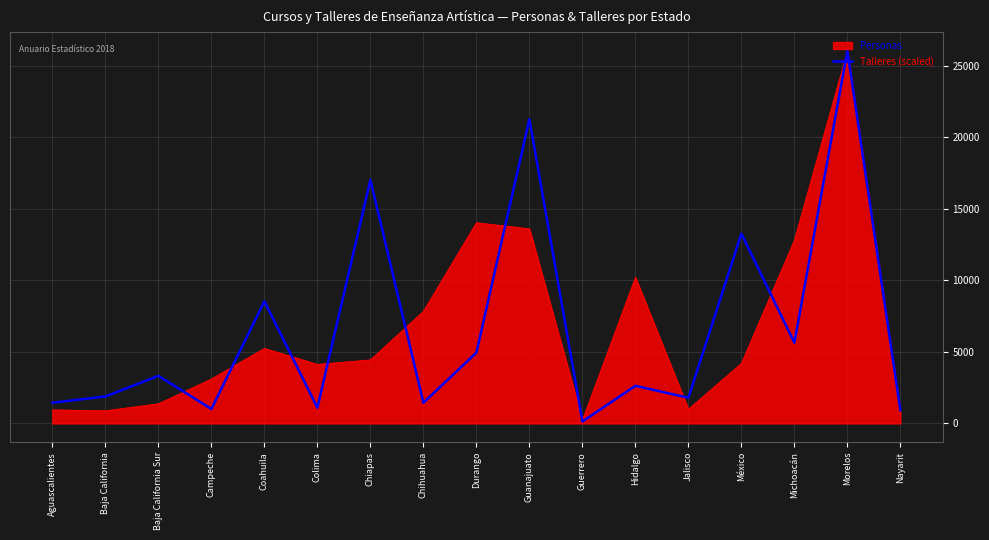

What is the spread (max minus min) of values at Campeche?

2102.3